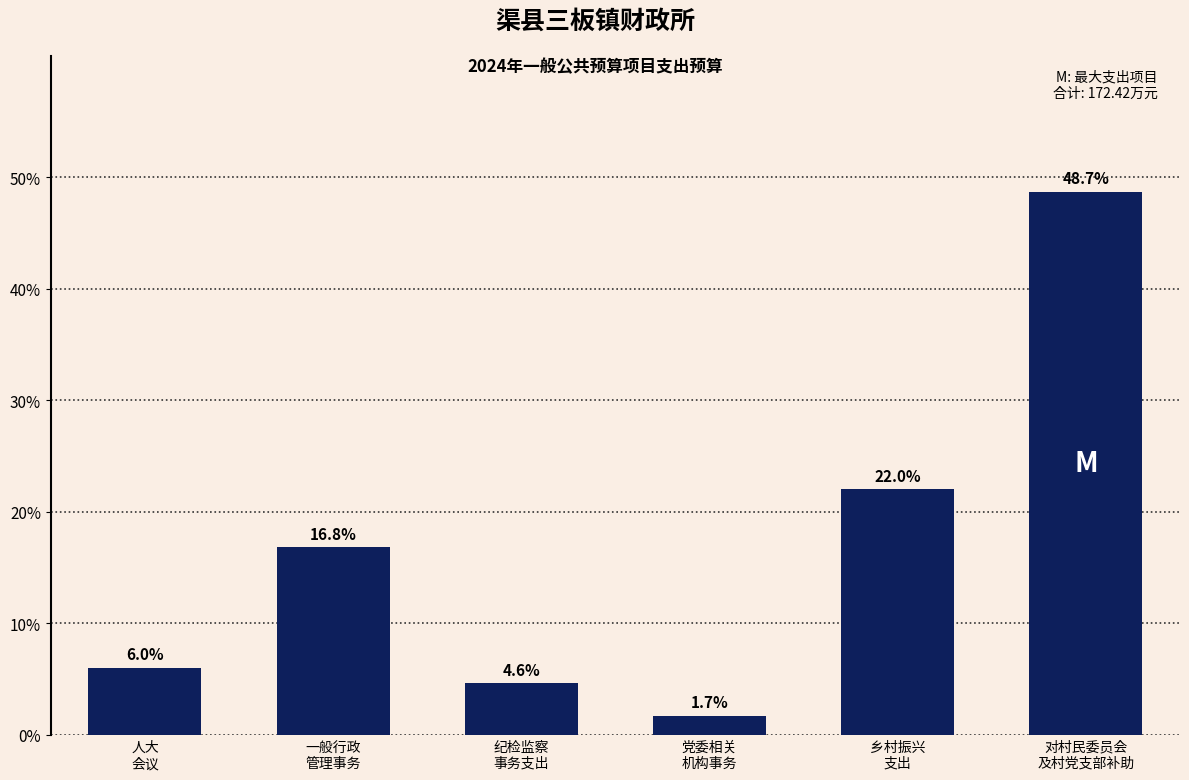

Does the chart contain stacked bars?

No